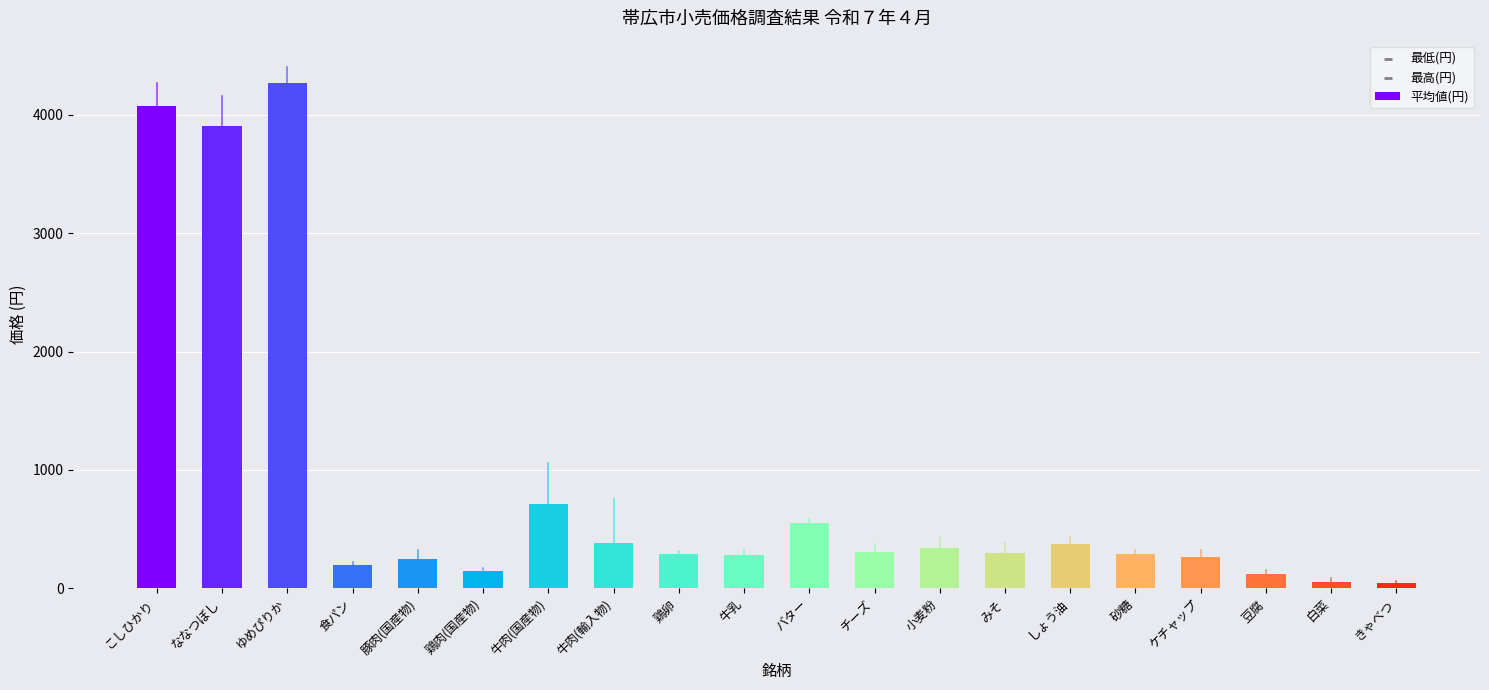

Which has a higher value, こしひかり or ななつぼし?

こしひかり